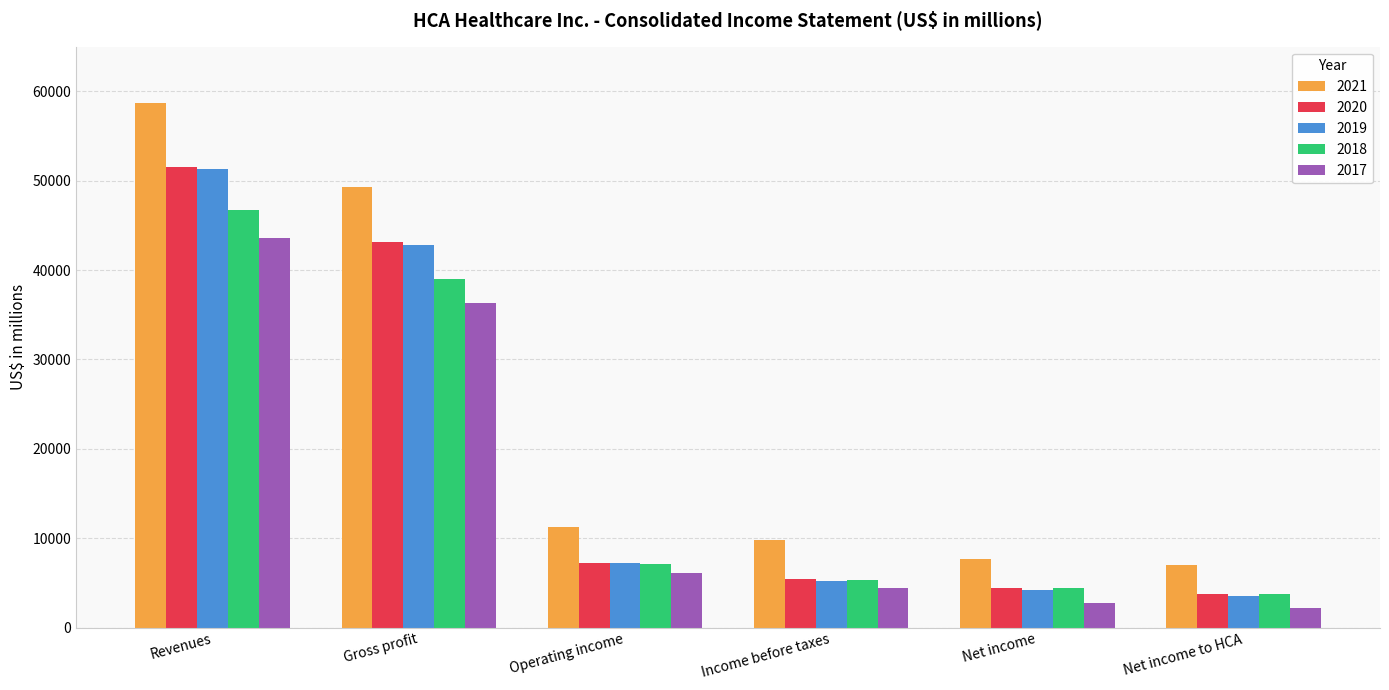

What is the difference between the maximum and minimum values in the 2018 series?

42890